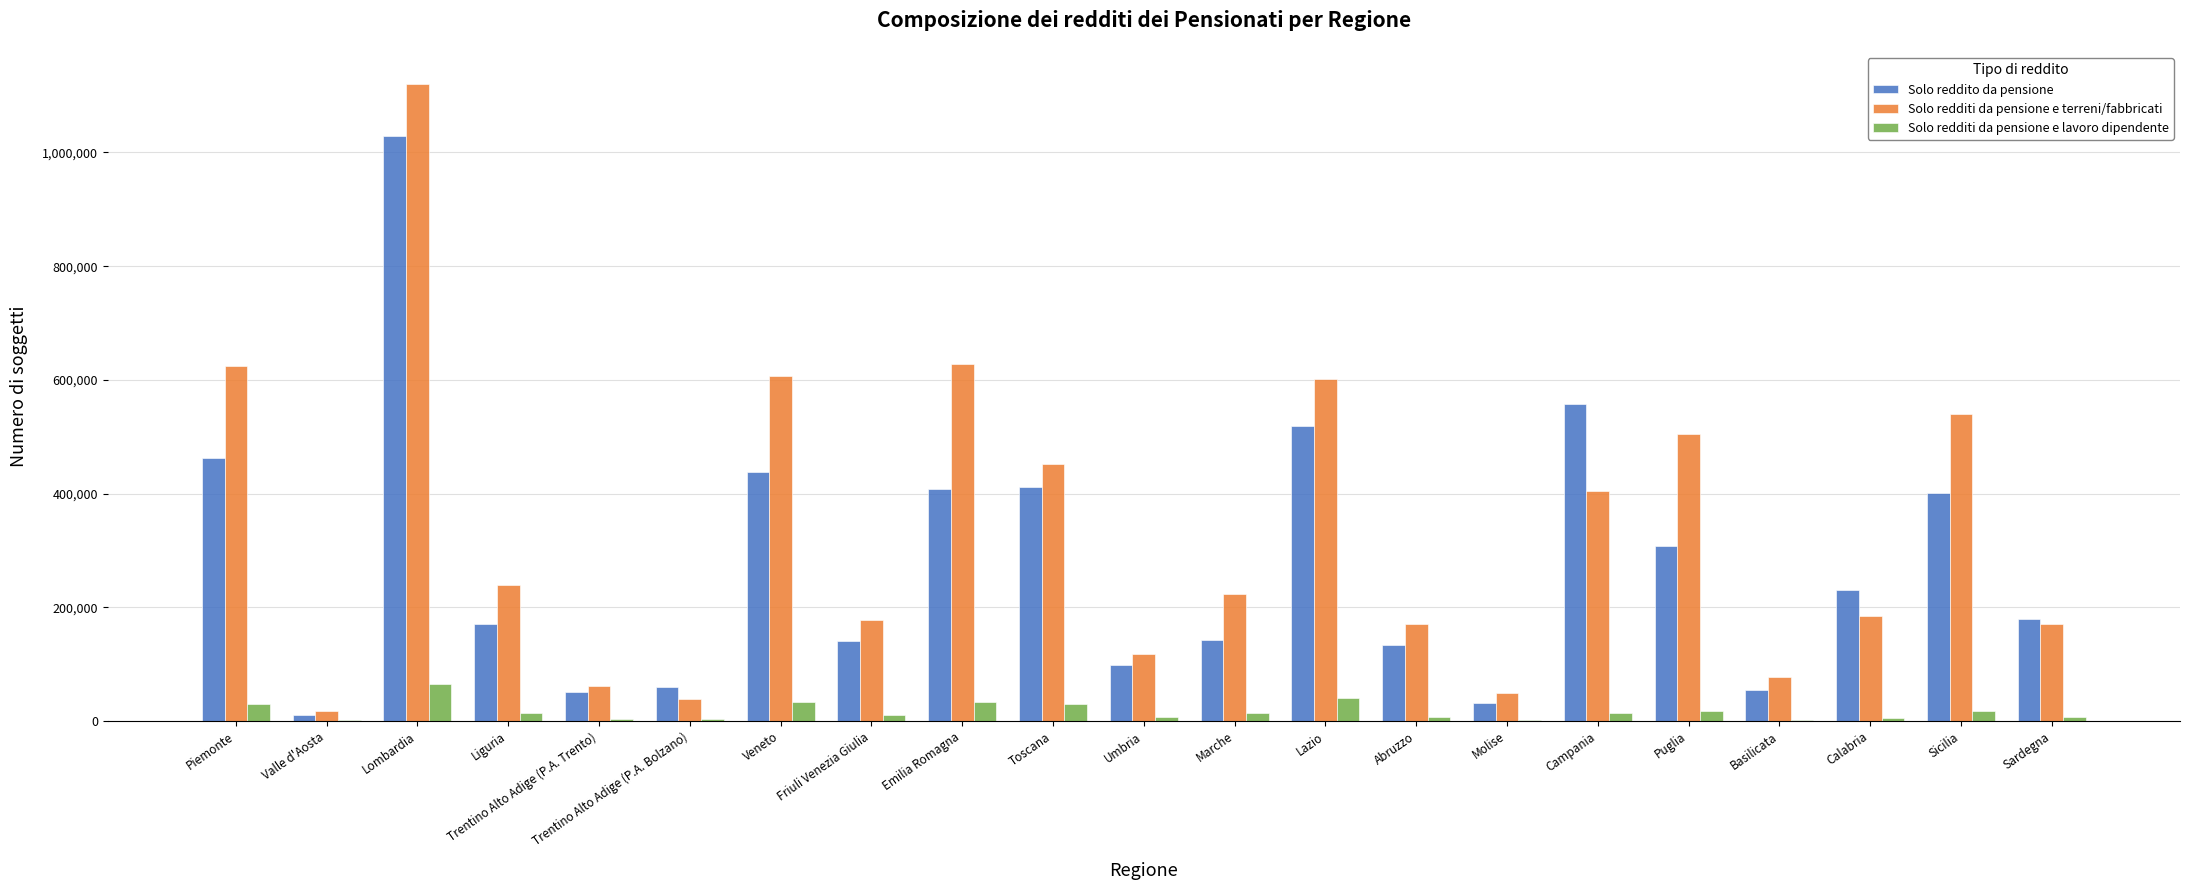

What is the sum of all Solo redditi da pensione e lavoro dipendente values?

357934